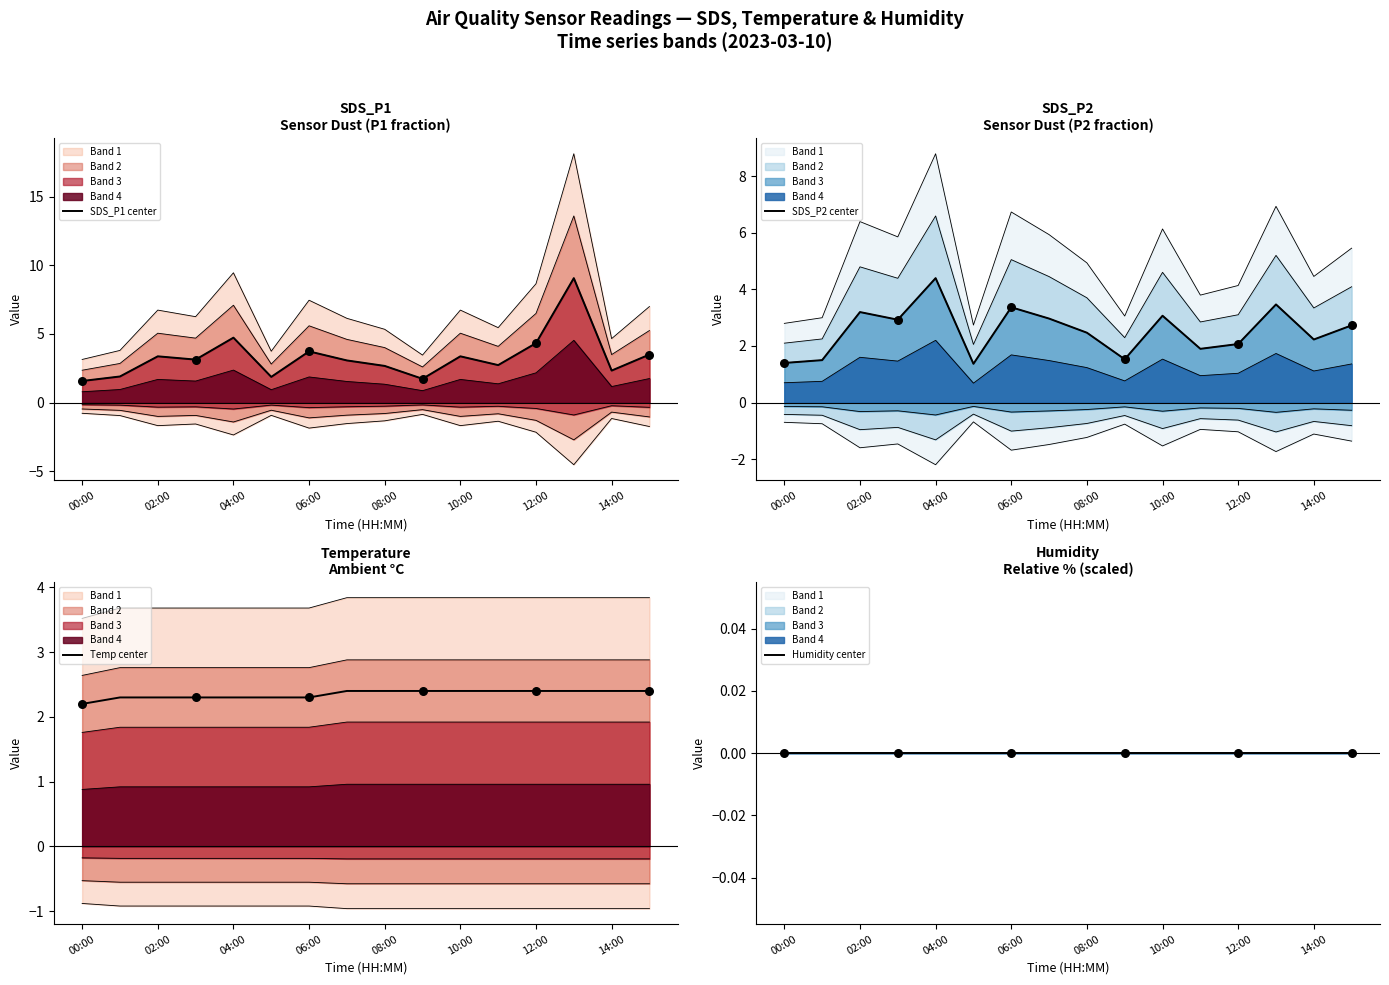

Which series has the largest total across all categories?

SDS_P1 center